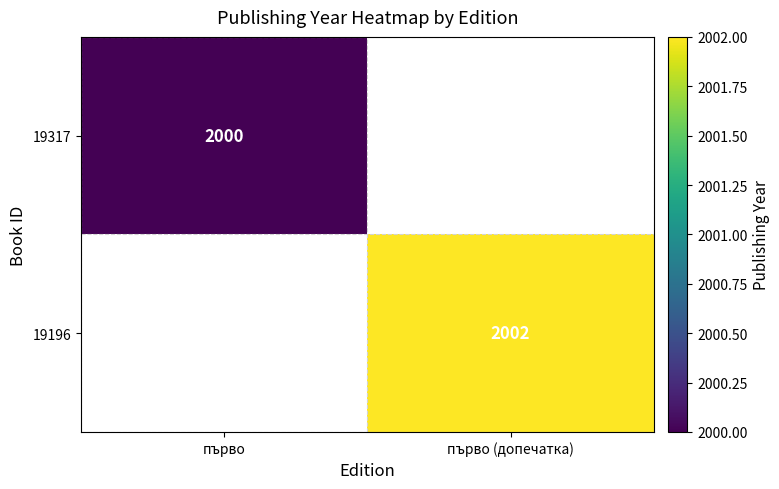

The value of 19317 at първо is 2815. True or false?

False